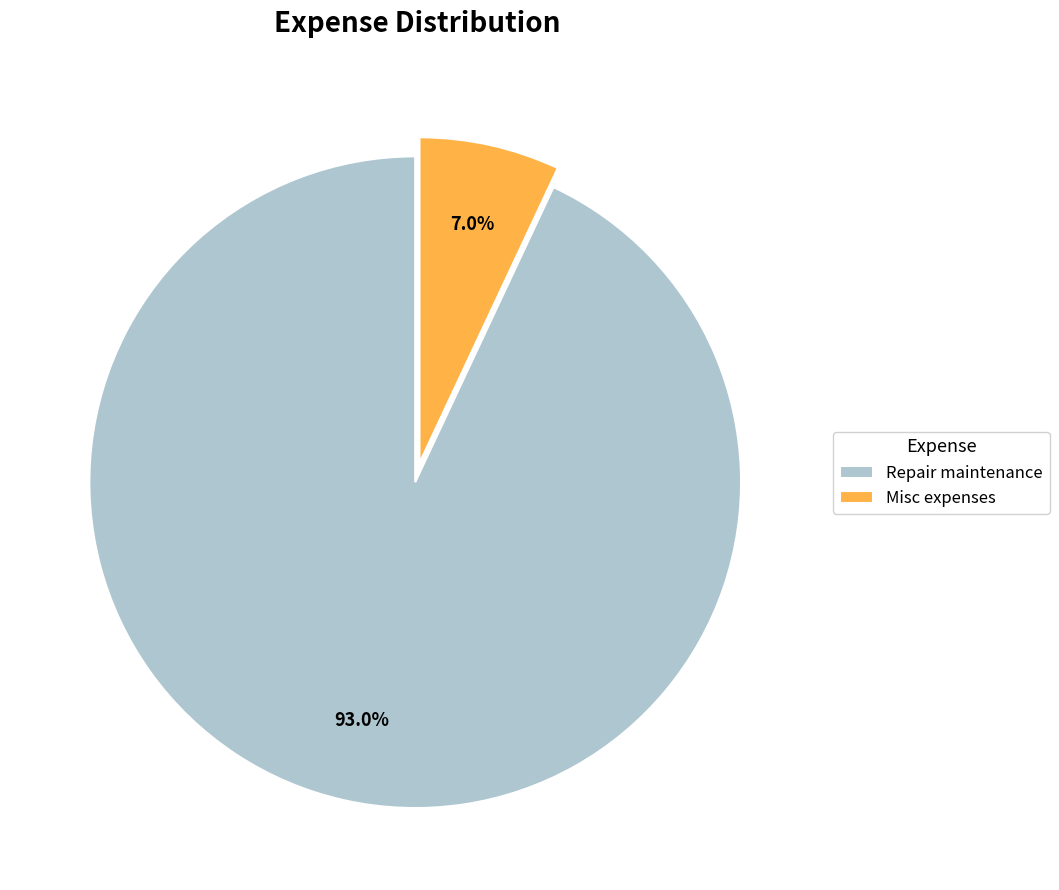

To the nearest percent, what percentage of the pie is Repair maintenance?

93%